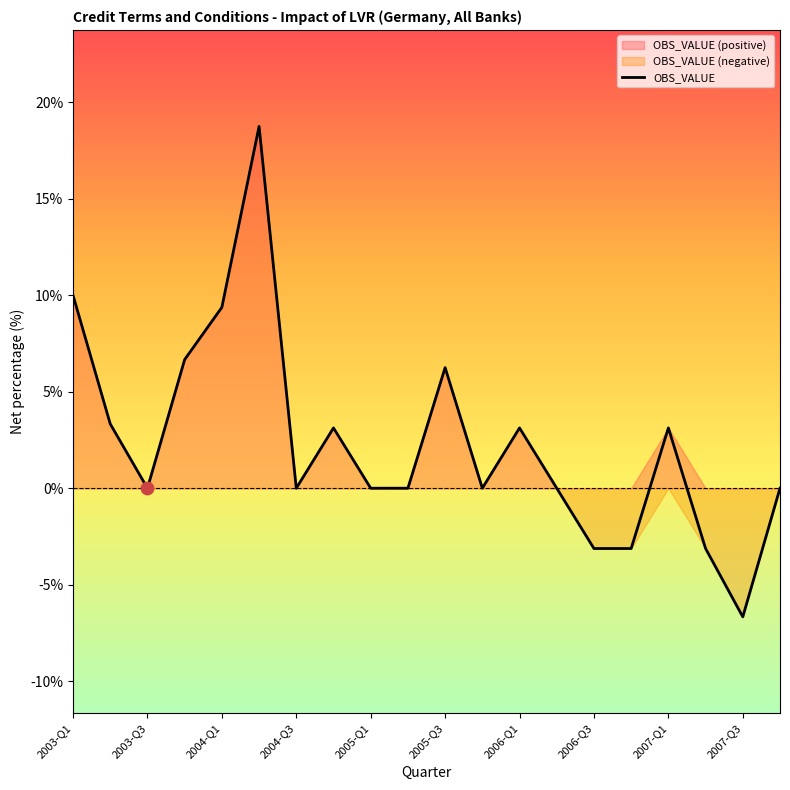

Which category has the lowest value in the OBS_VALUE series?

2007-Q3